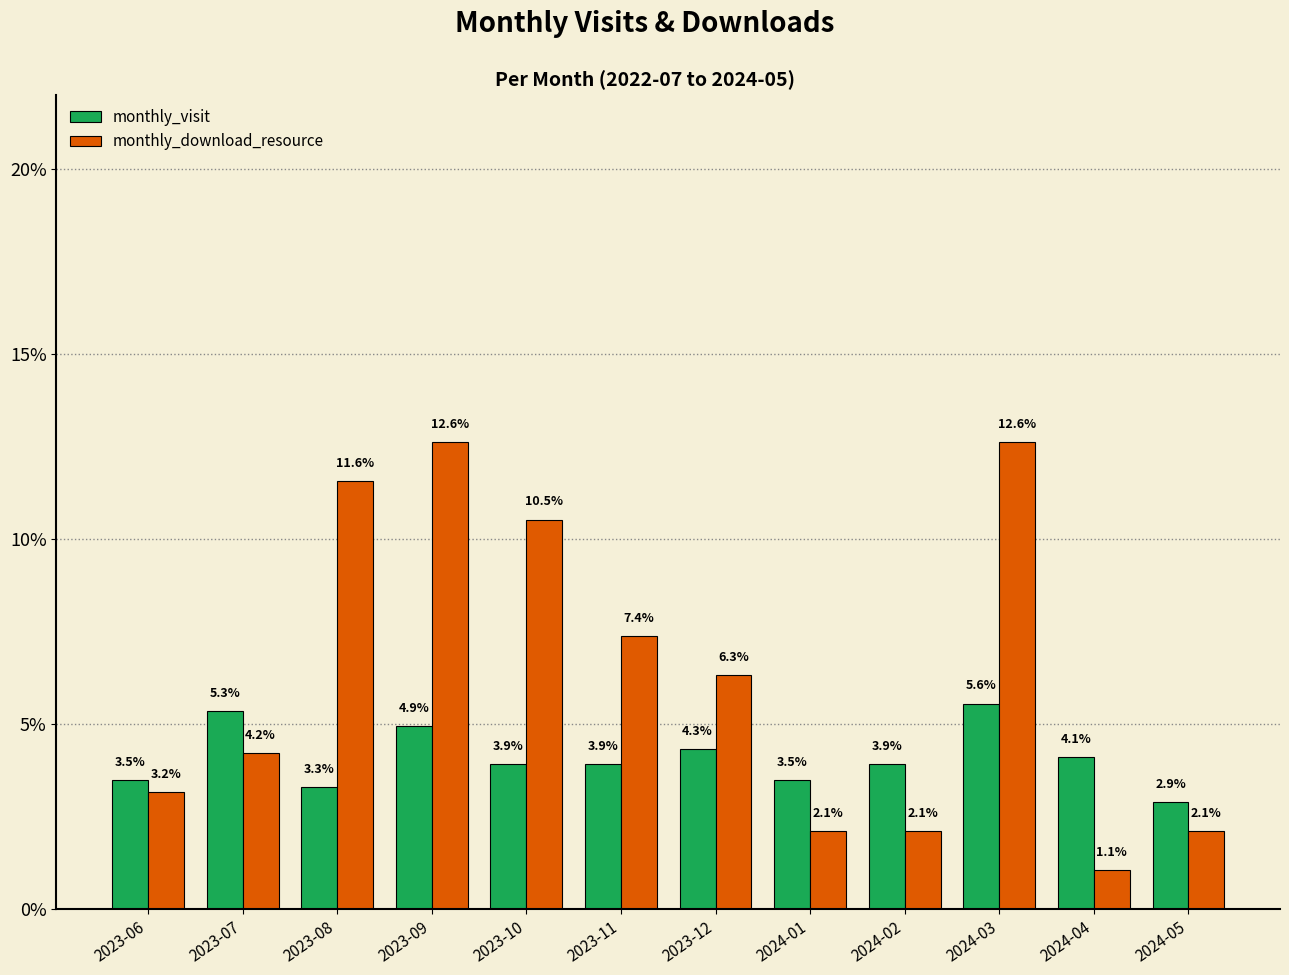

Where does the monthly_download_resource series first go above 6?

2023-08